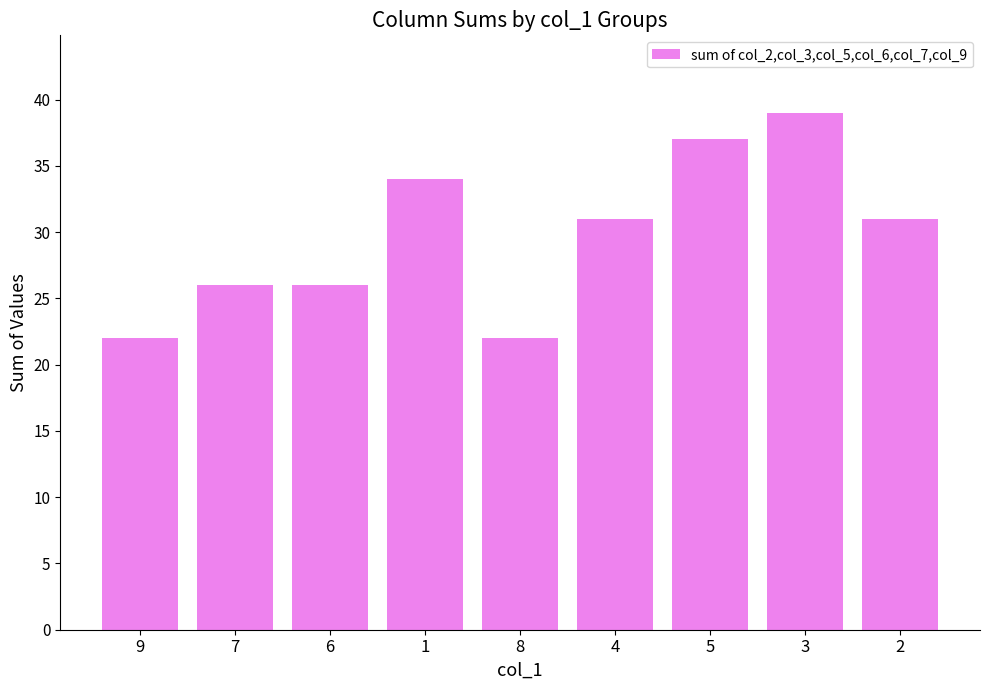

Reading left to right, list all the values displayed in this chart.

22	26	26	34	22	31	37	39	31